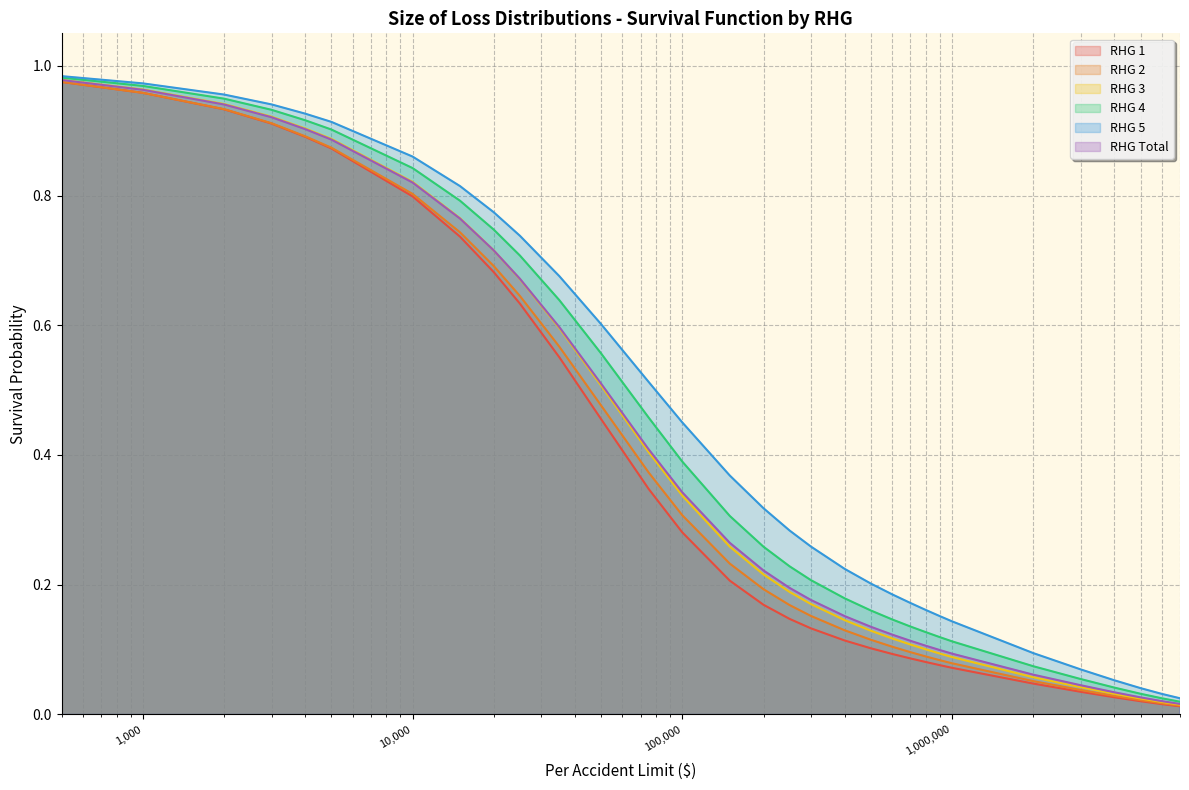

True or false: RHG 1 and RHG 4 cross at least once.

False